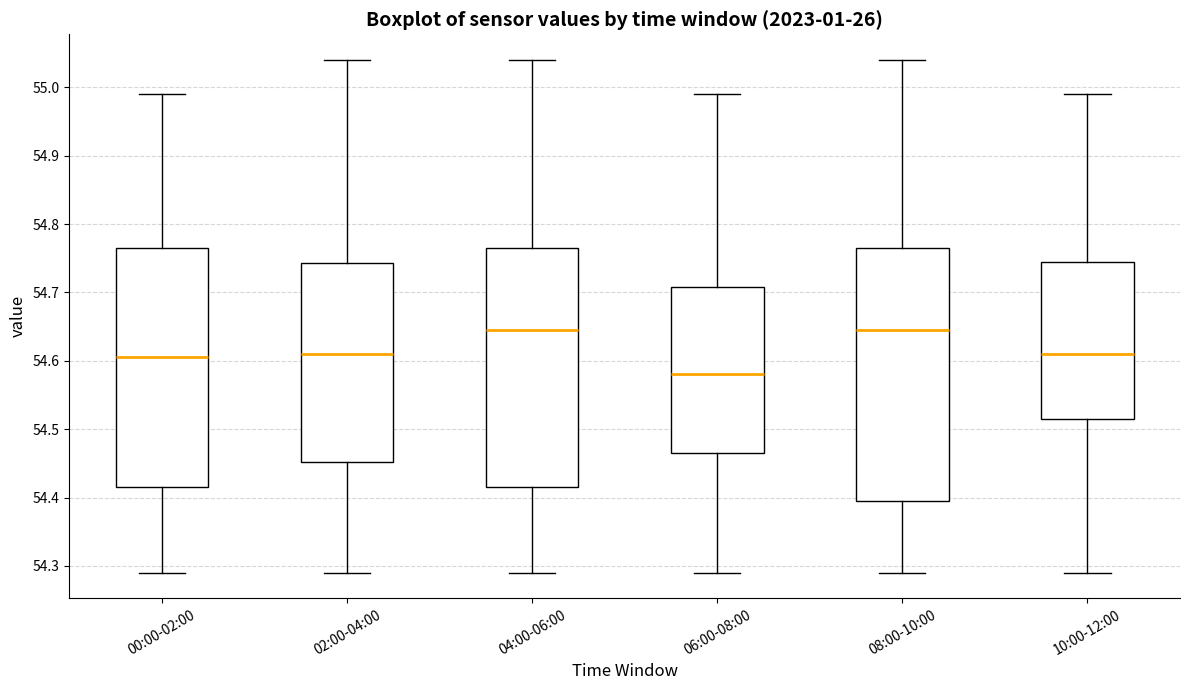

Reading left to right, transcribe this box plot: for each box, give where its median line is, the range the box spans, and where its two whiskers end, as read against the y-axis. The values are not printed on the chart, so give them approximately, as read against the axis.

00:00-02:00: median 54.61, box 54.42 to 54.77, whiskers 54.29 to 54.99
02:00-04:00: median 54.61, box 54.45 to 54.74, whiskers 54.29 to 55.04
04:00-06:00: median 54.65, box 54.42 to 54.77, whiskers 54.29 to 55.04
06:00-08:00: median 54.58, box 54.47 to 54.71, whiskers 54.29 to 54.99
08:00-10:00: median 54.65, box 54.40 to 54.77, whiskers 54.29 to 55.04
10:00-12:00: median 54.61, box 54.52 to 54.75, whiskers 54.29 to 54.99